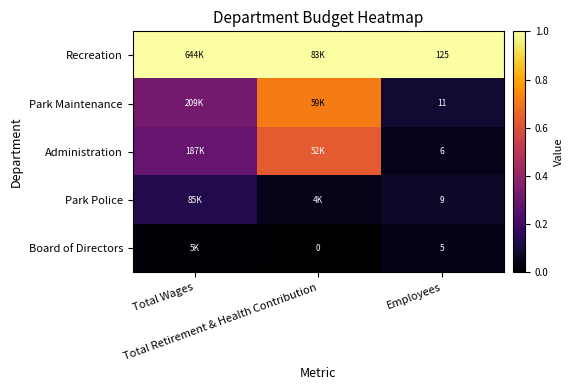

Which series has the largest total across all categories?

Recreation